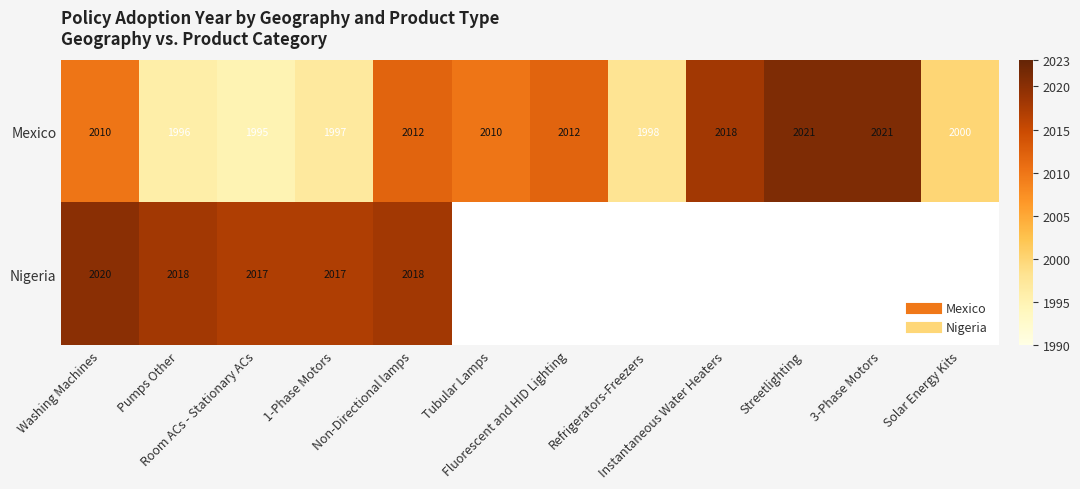

At which label does Mexico reach its peak?

Streetlighting